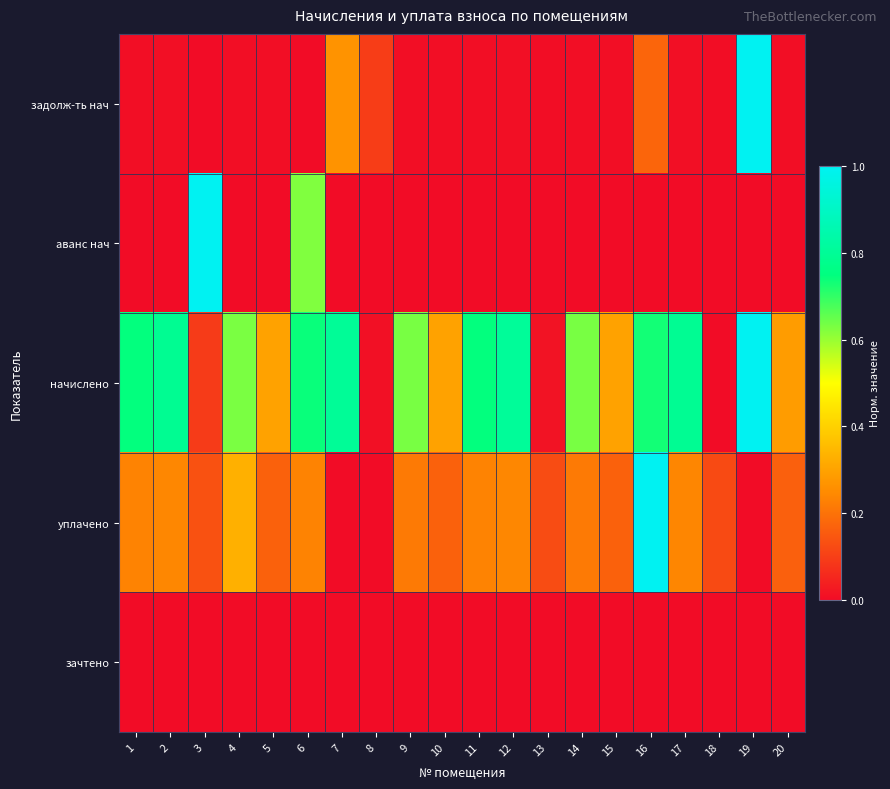

Which series has the largest total across all categories?

начислено